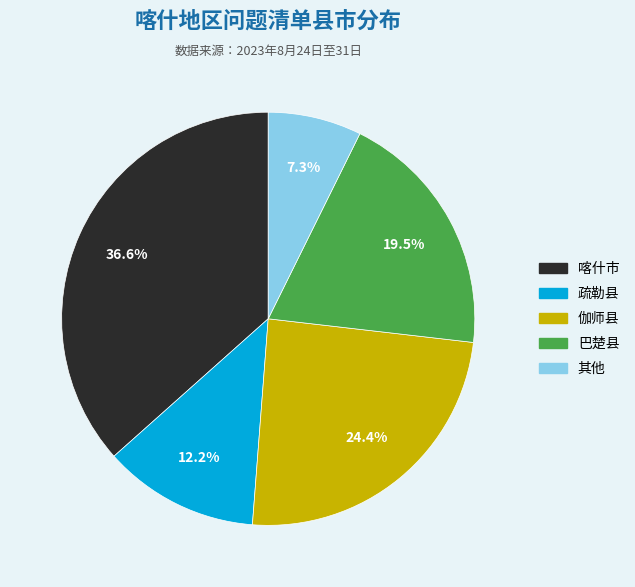

Which has a higher value, 喀什市 or 伽师县?

喀什市